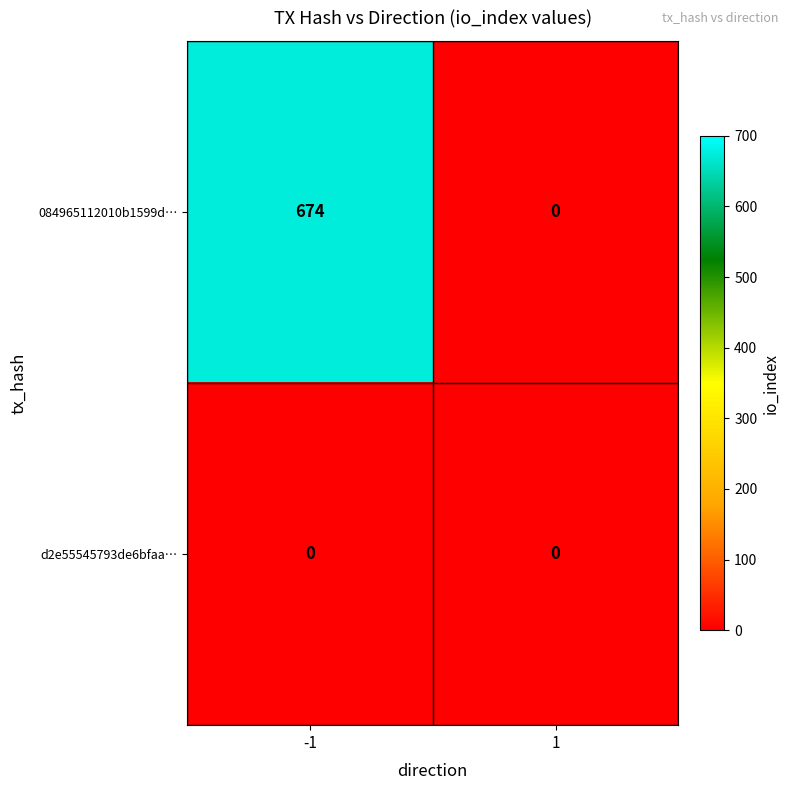

Reading right to left, transcribe all the data shown in this chart.

084965112010b1599d…: 1=0	-1=674
d2e55545793de6bfaa…: 1=0	-1=0